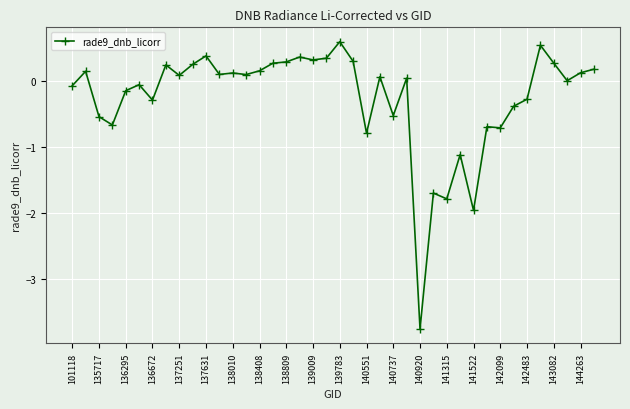

What is the difference between the maximum and minimum values?

4.3